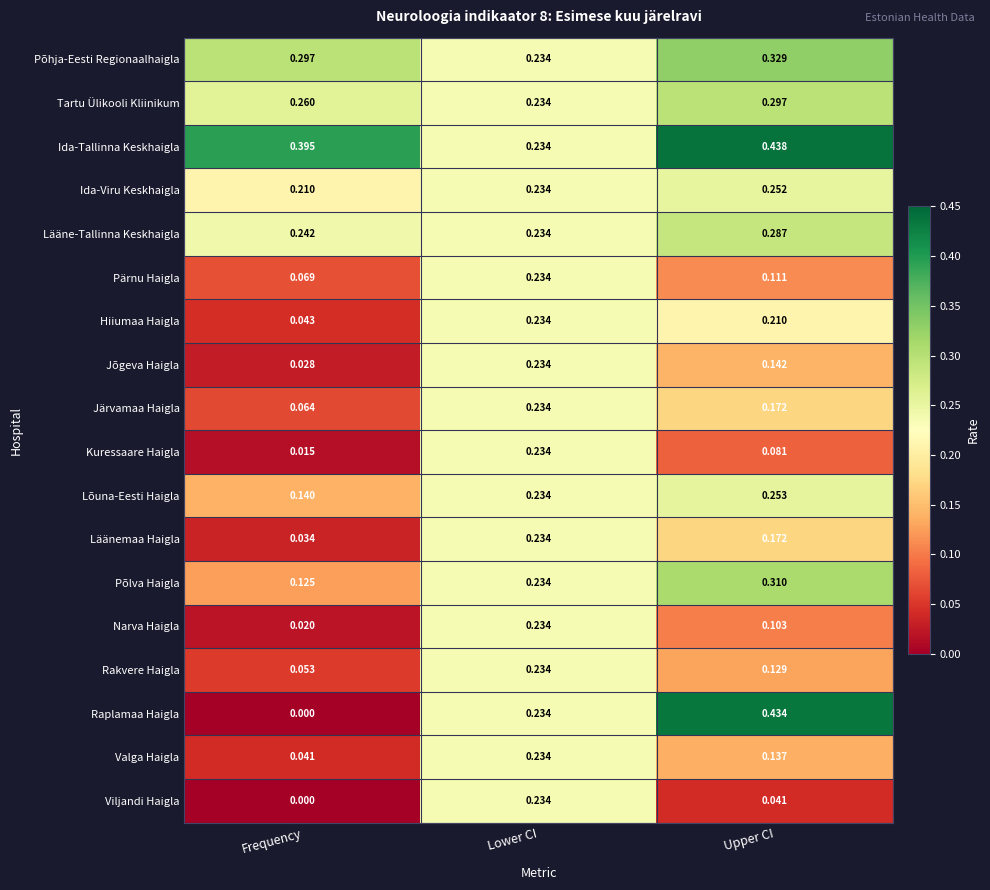

Which series has the widest spread of values?

Raplamaa Haigla